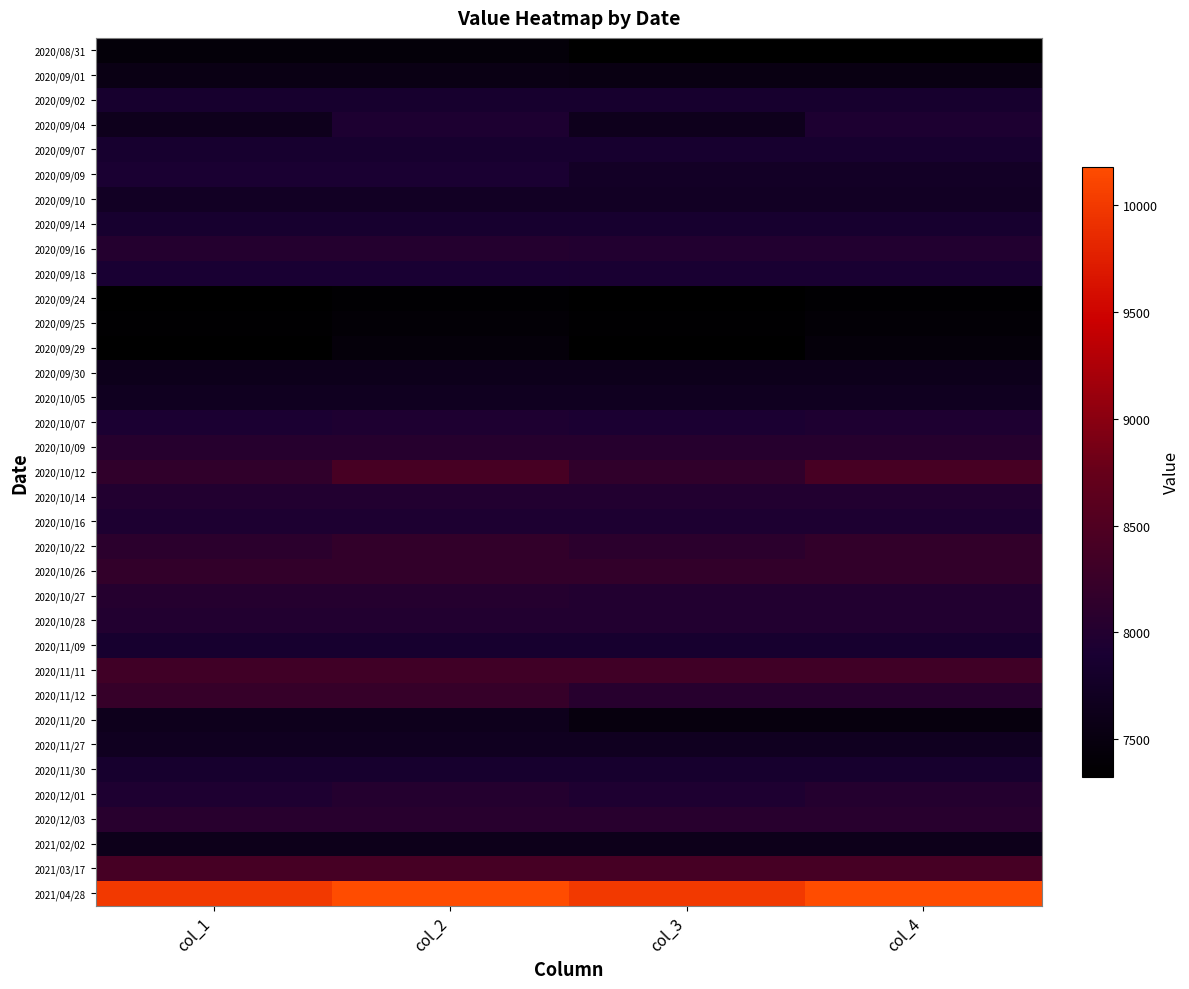

At col_1, list the series in order from smallest to largest.

2020/09/29, 2020/09/24, 2020/09/25, 2020/08/31, 2020/09/01, 2021/02/02, 2020/09/30, 2020/09/04, 2020/11/20, 2020/11/27, 2020/10/05, 2020/09/10, 2020/09/02, 2020/11/30, 2020/09/14, 2020/09/07, 2020/11/09, 2020/09/18, 2020/09/09, 2020/10/07, 2020/10/16, 2020/12/01, 2020/10/14, 2020/10/28, 2020/09/16, 2020/10/27, 2020/10/09, 2020/12/03, 2020/10/22, 2020/10/12, 2020/10/26, 2020/11/12, 2020/11/11, 2021/03/17, 2021/04/28